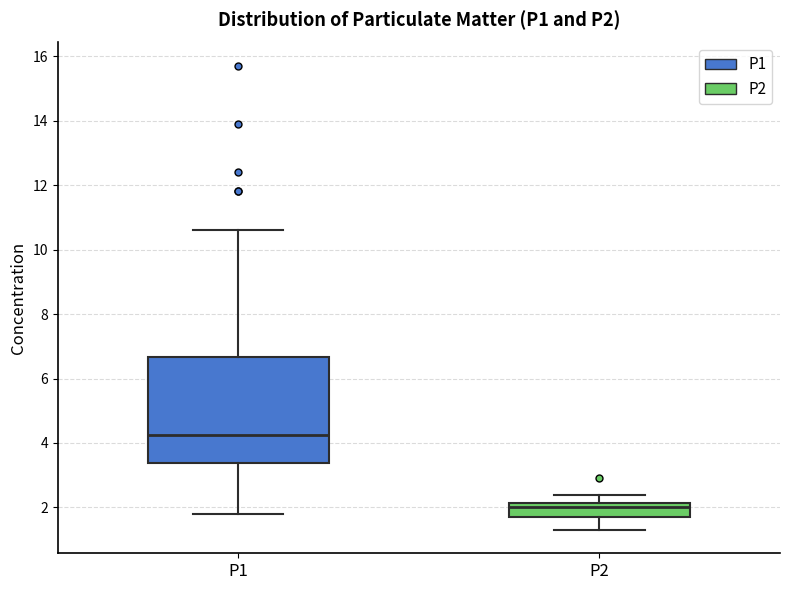

Comparing the boxes themselves (not the whiskers), which one is the tallest?

P1